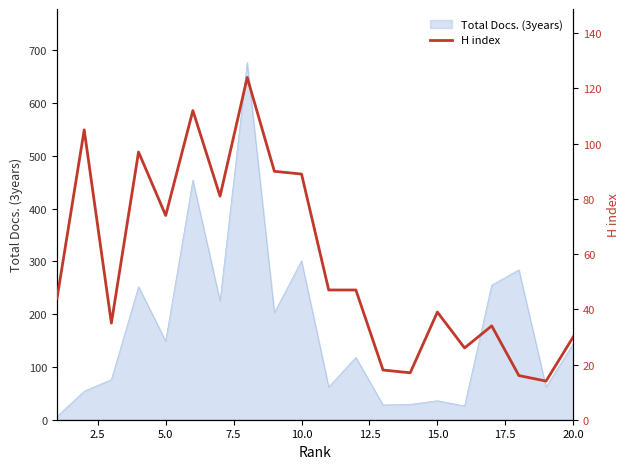

How many data points are less than 47?

10